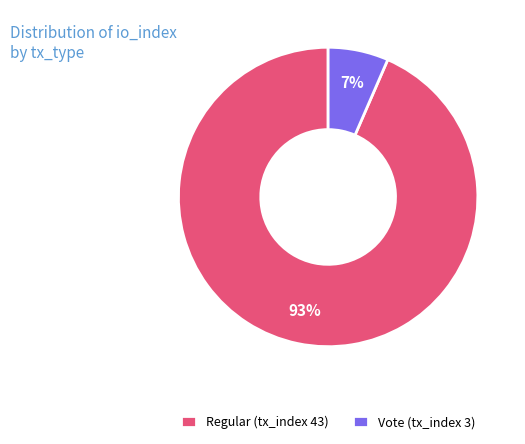

Does any single category account for the majority?

Yes